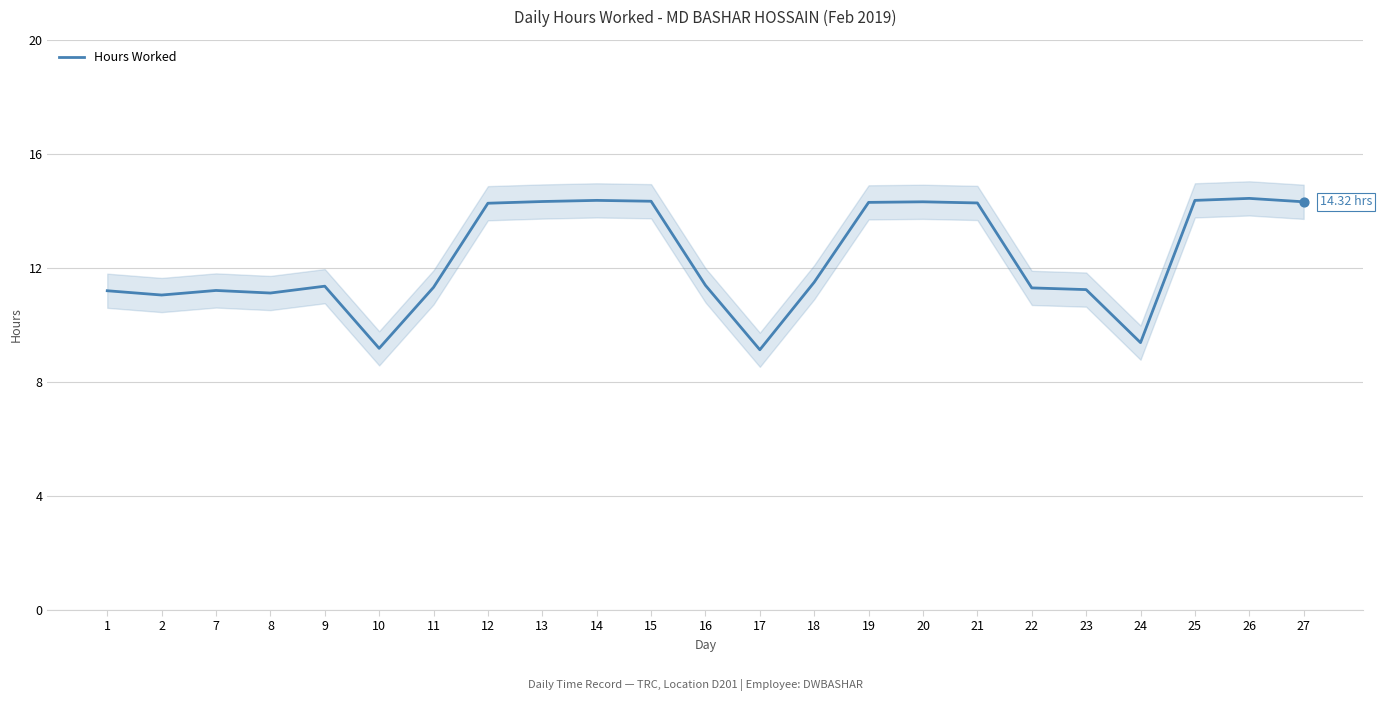

Which has a higher value, 1 or 2?

1